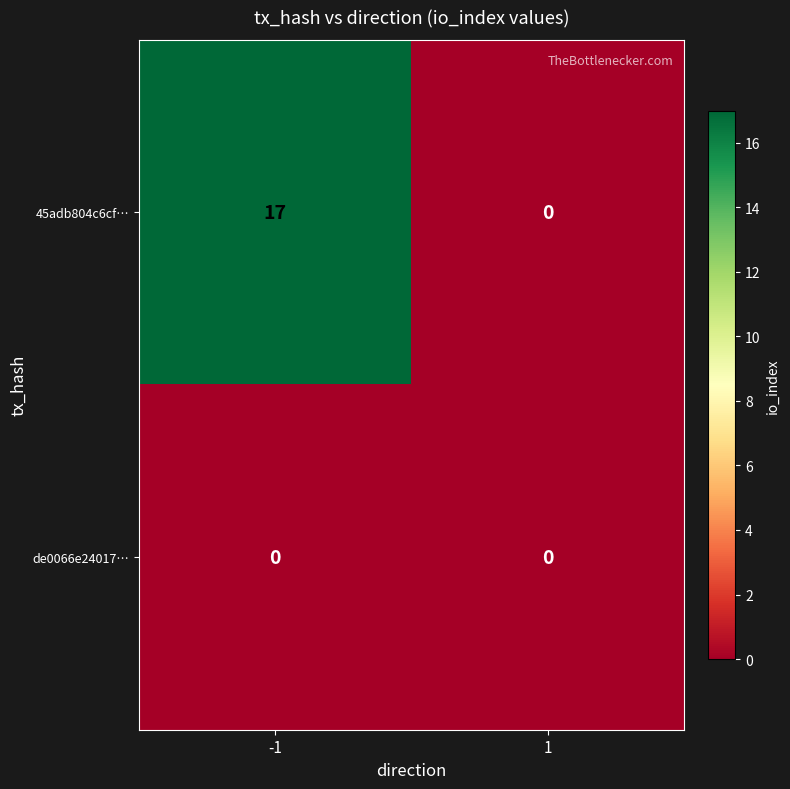

What is the greatest value displayed?

17